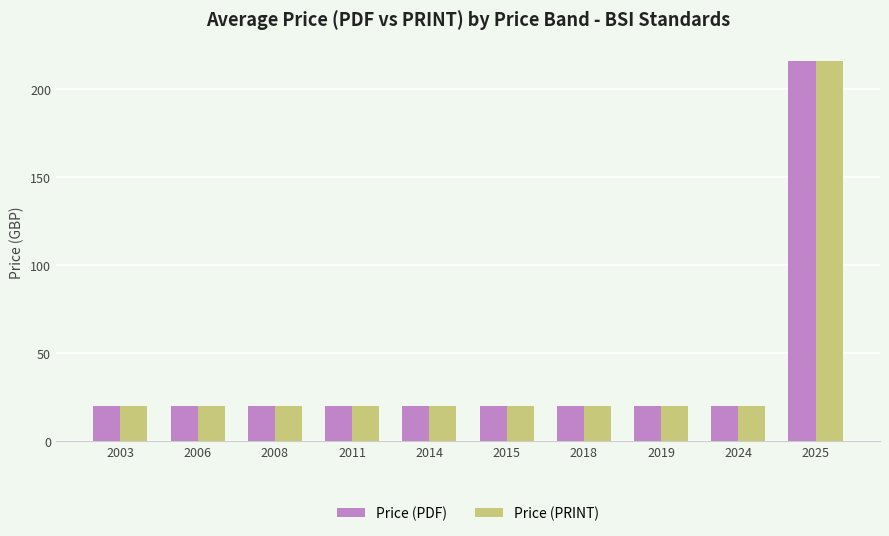

At which category is the sum across all series the highest?

2025